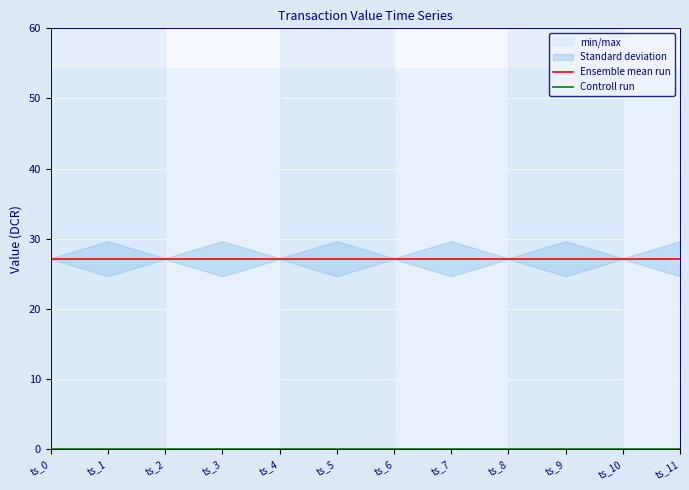

How many lines are shown in the chart?

2